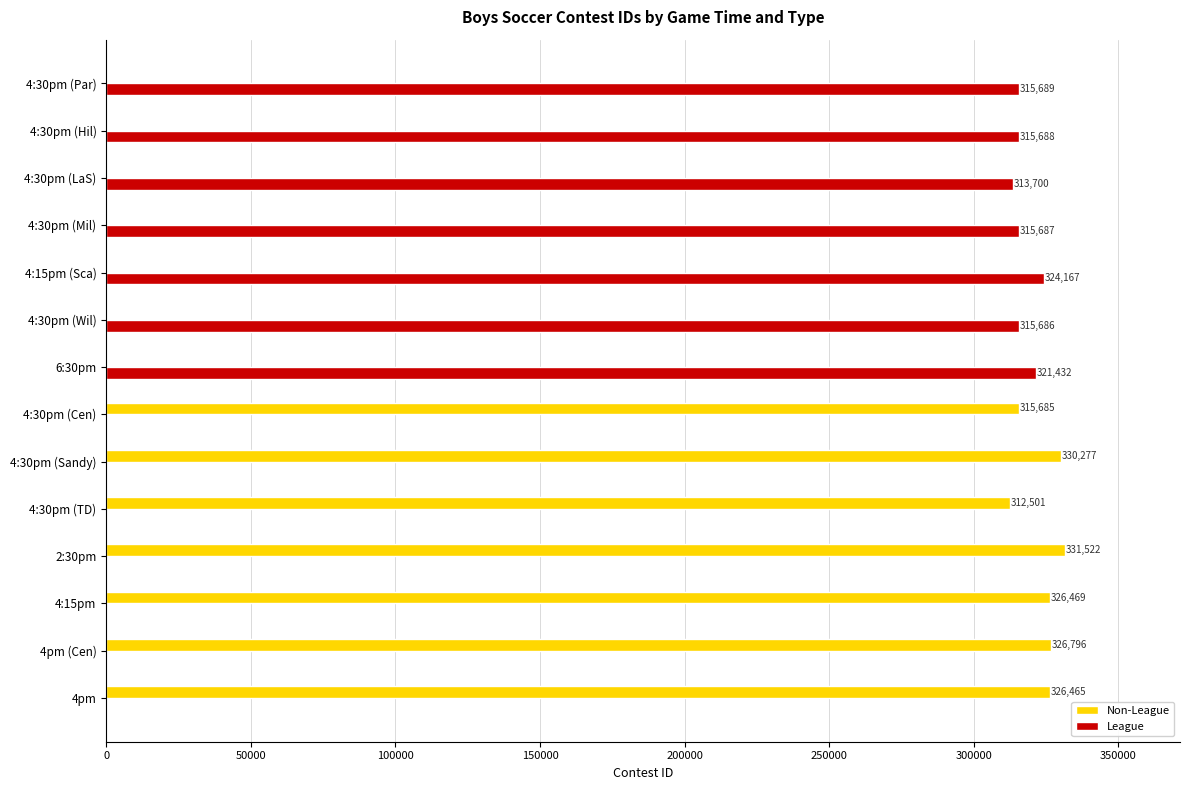

How many distinct data groups are displayed?

2